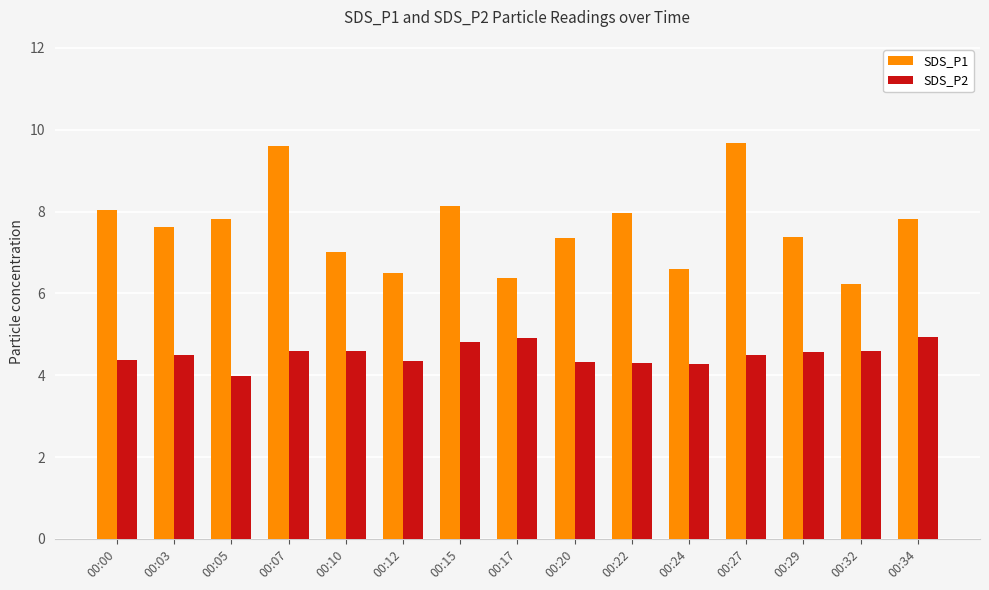

Which series changed the most between 00:15 and 00:17?

SDS_P1